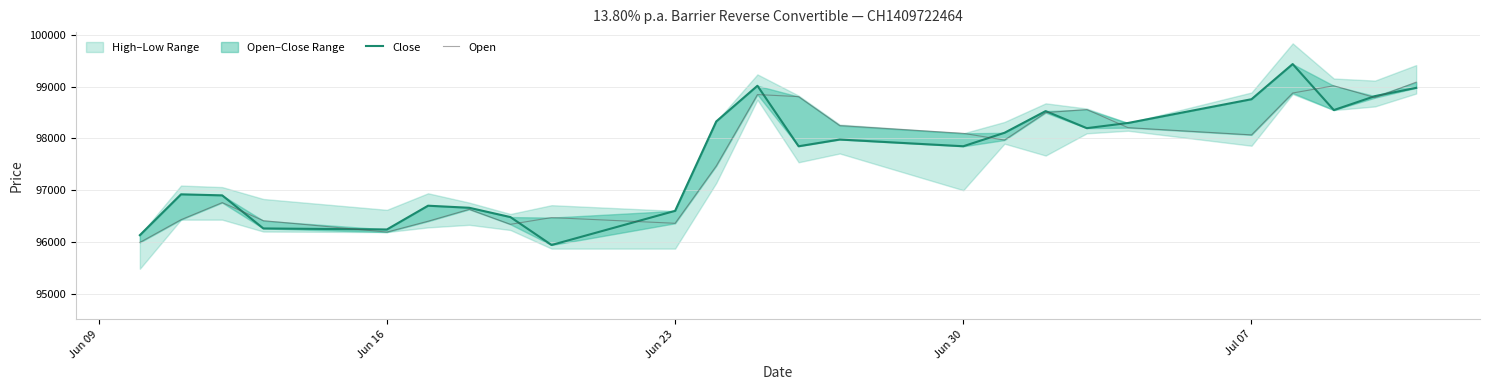

Rank the series by their average value, from lowest to highest.

Open, Close